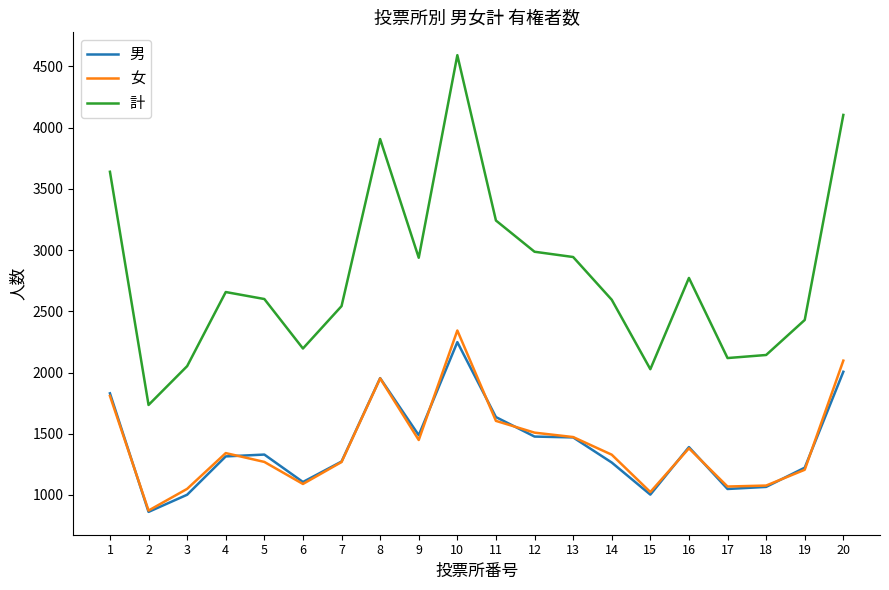

What are all the series names shown in the legend?

男, 女, 計